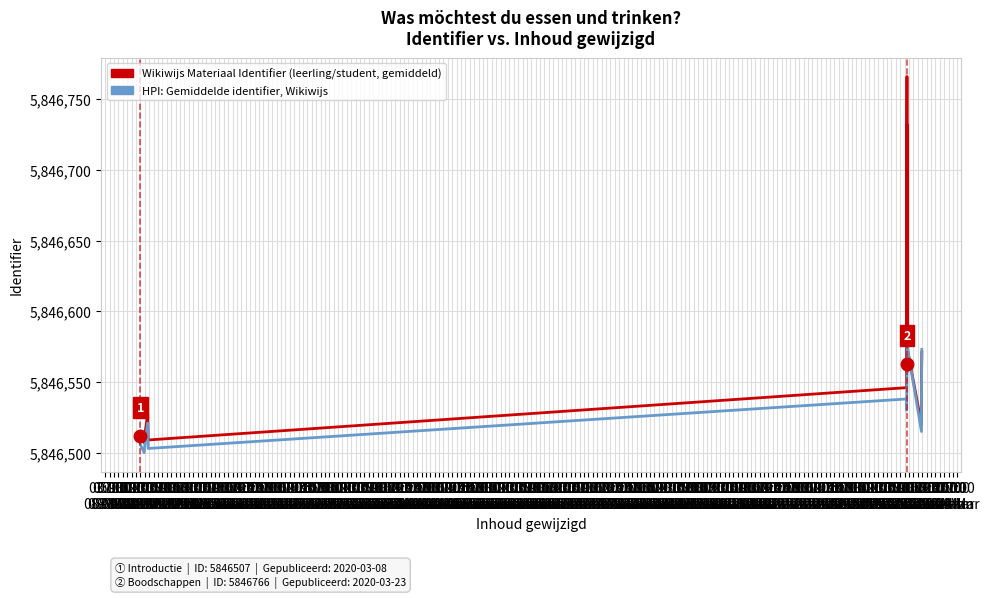

At which category is the sum across all series the highest?

17:00
08-Mar